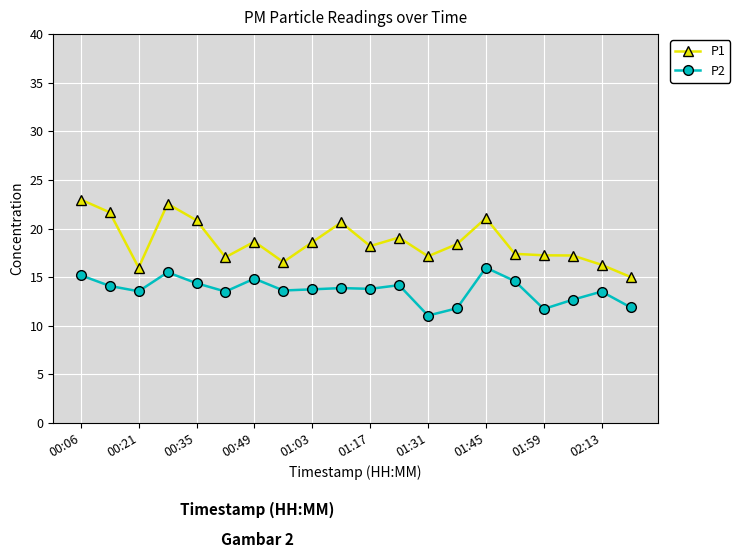

True or false: P2 has more than 1 points higher than both neighbors.

True